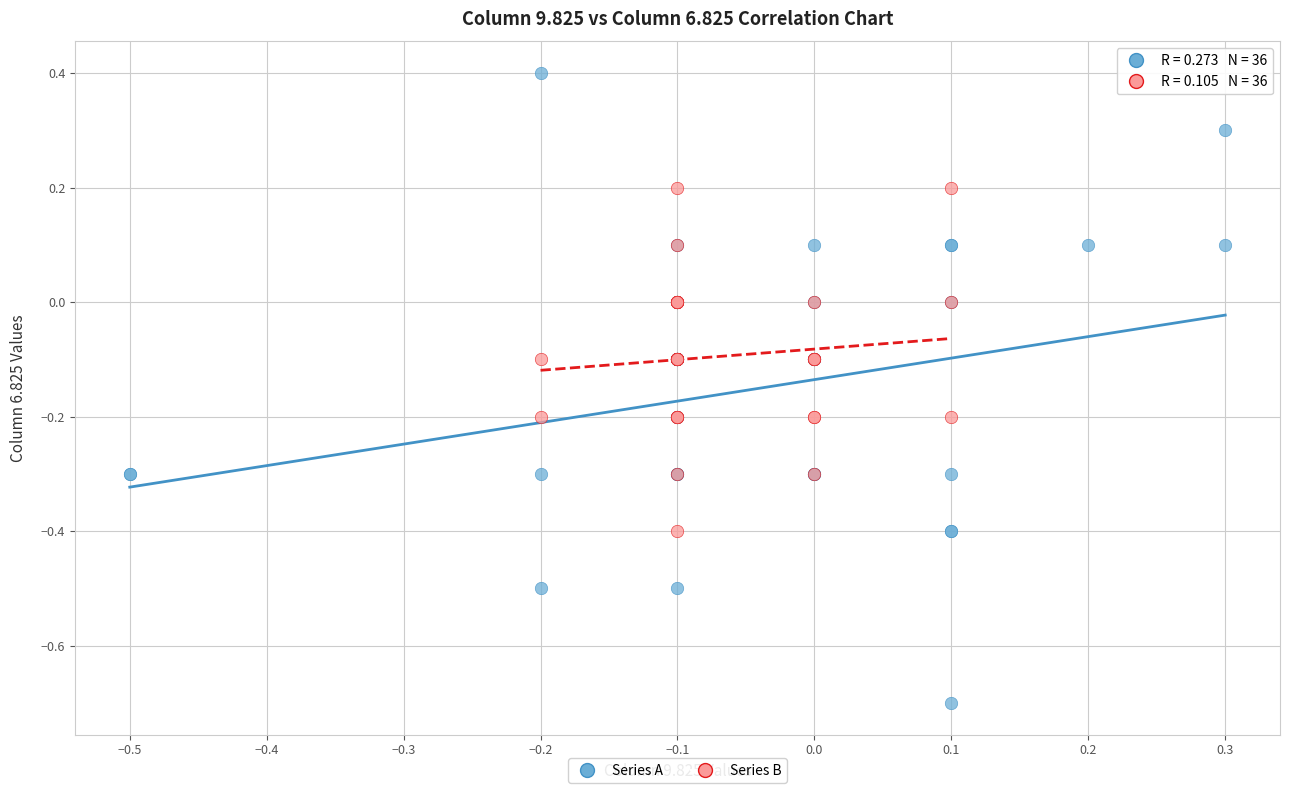

What are all the series names shown in the legend?

Series A, Series B